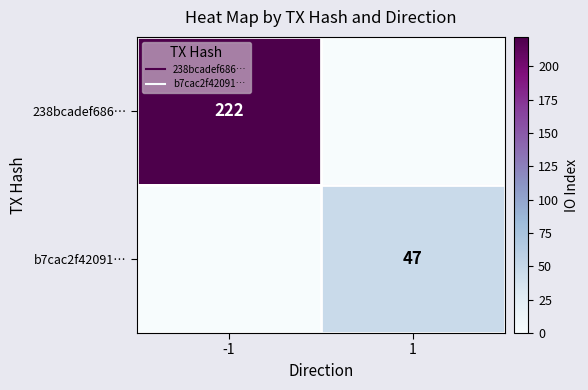

Between -1 and 1, which series saw the biggest shift?

238bcadef686…